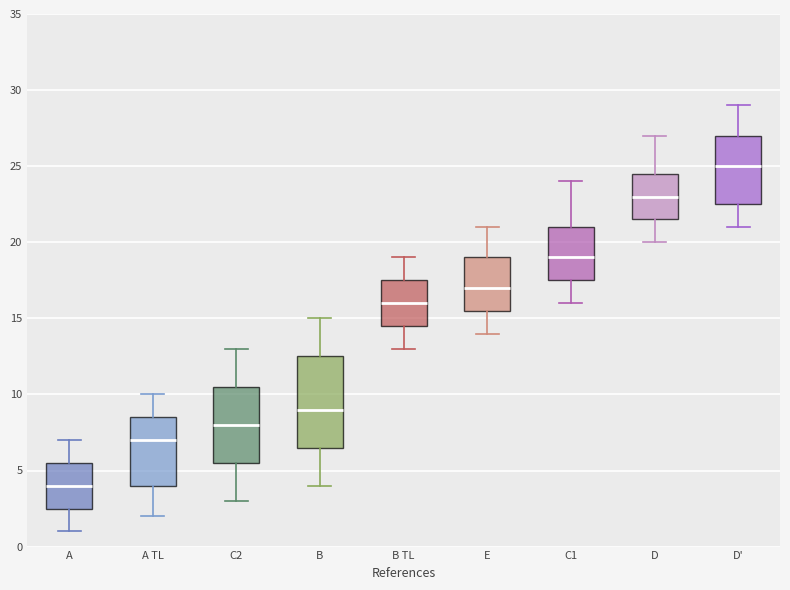

Comparing the boxes themselves (not the whiskers), which one is the tallest?

B